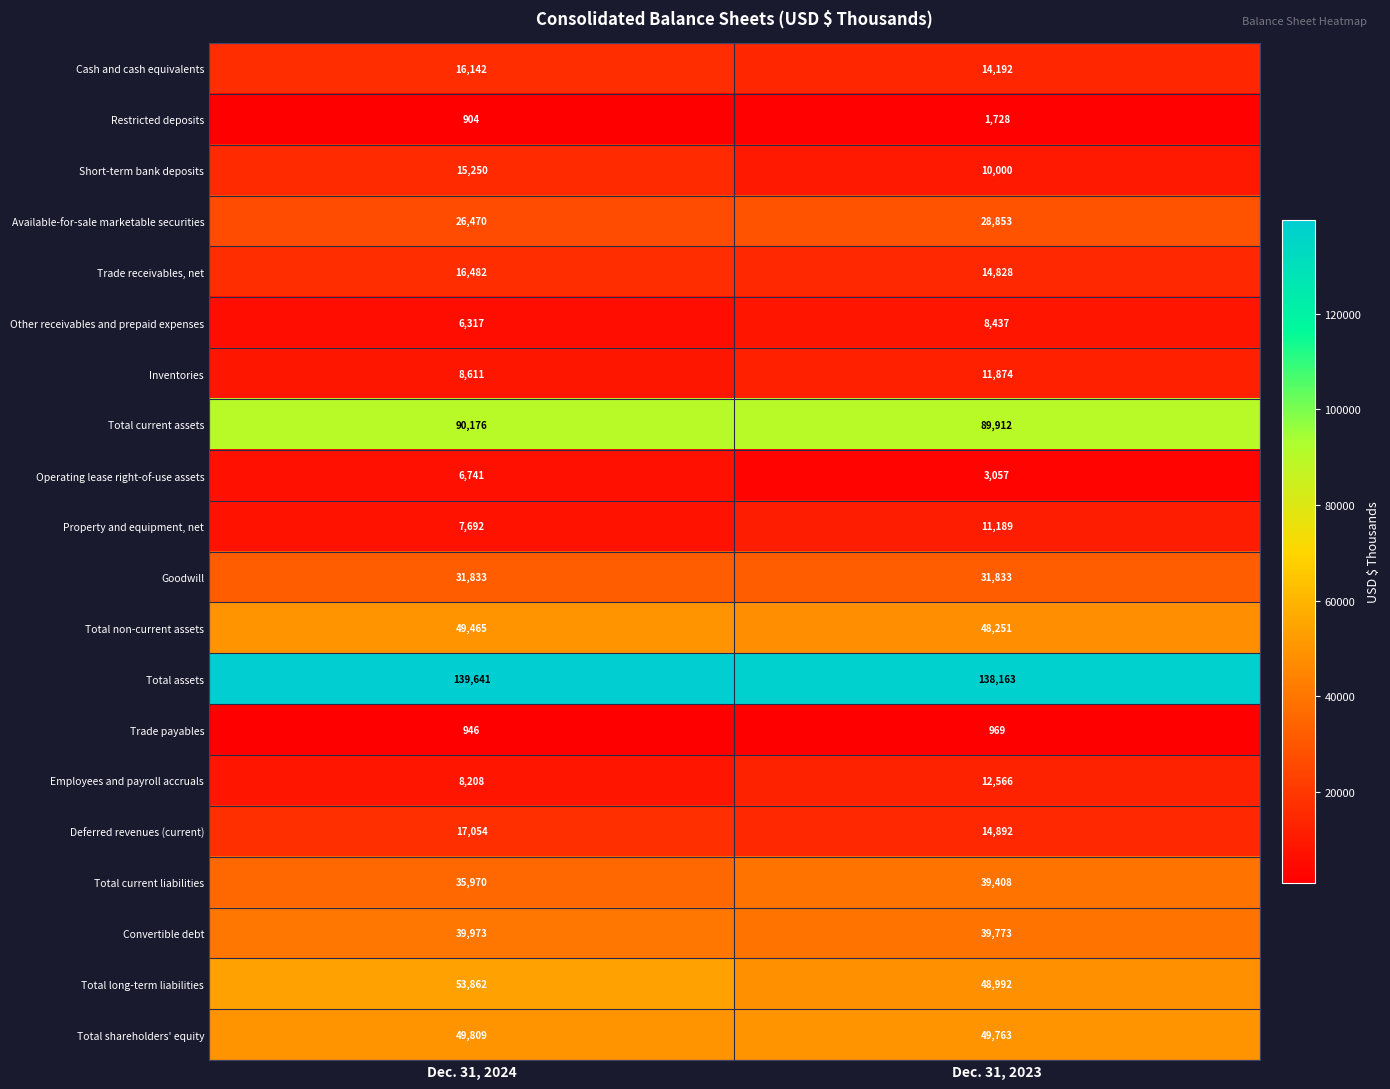

The value of Inventories at Dec. 31, 2023 is 2602. True or false?

False